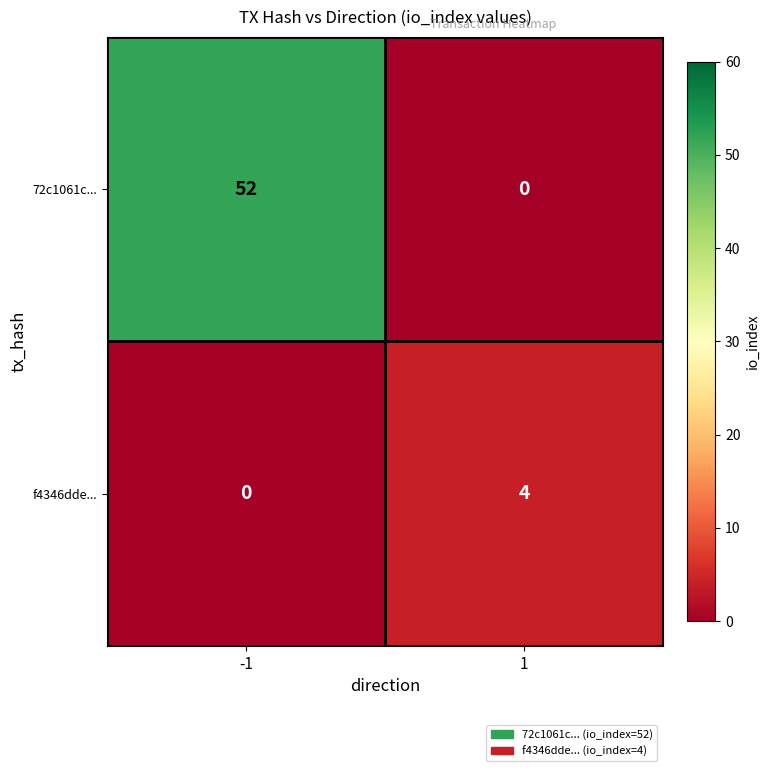

Is it true that 72c1061c... equals 0 at 1?

True